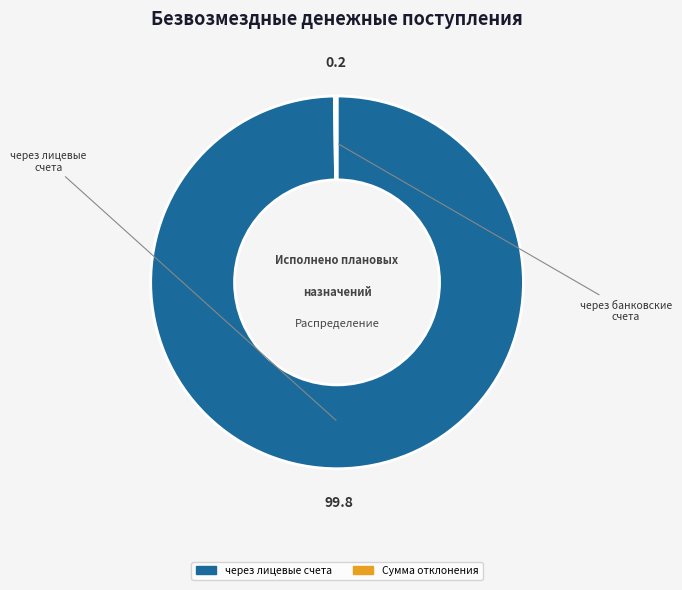

Does any single category account for the majority?

Yes